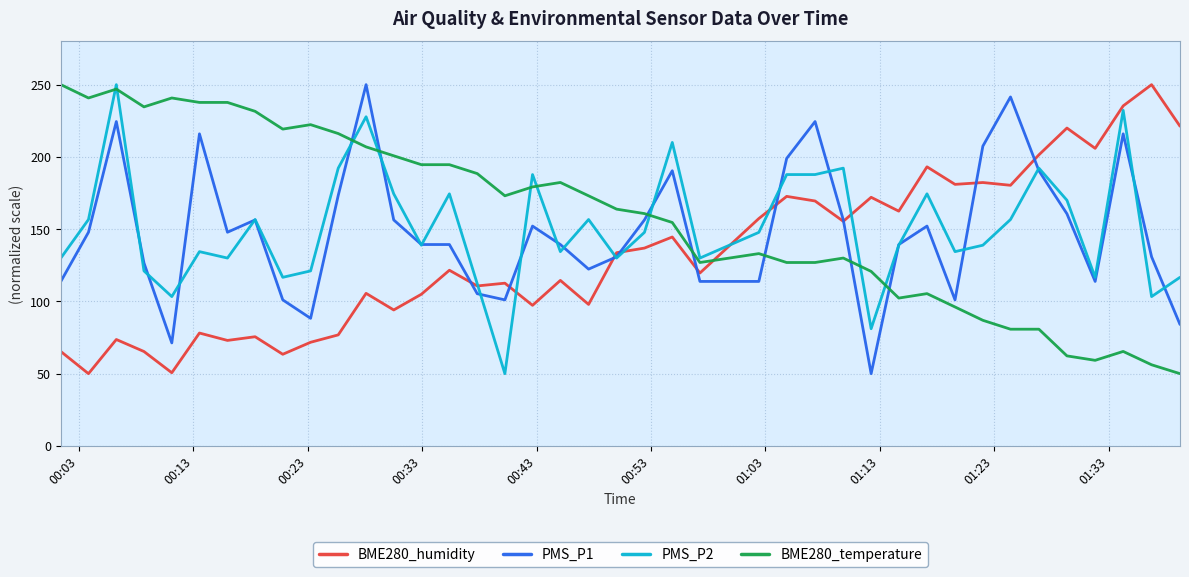

How many intersections are there between BME280_humidity and BME280_temperature?

1